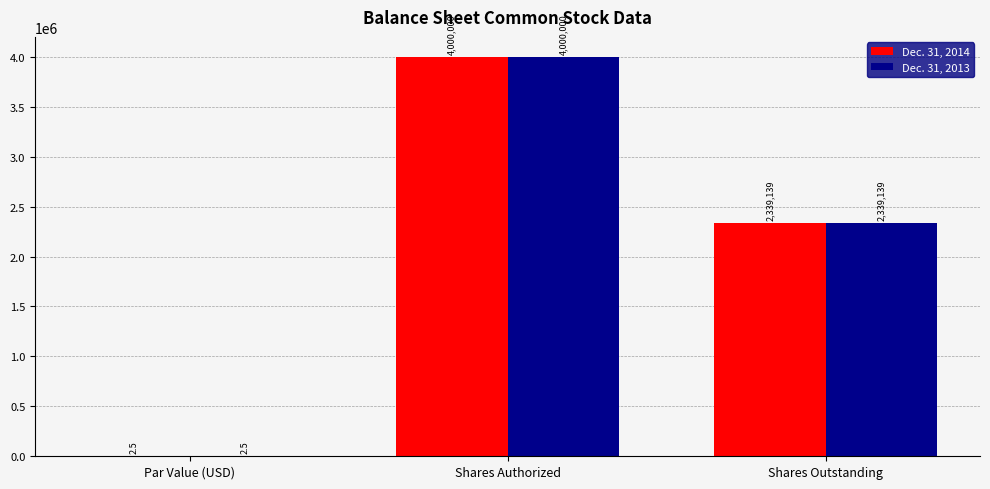

How many data points does each series have?

3